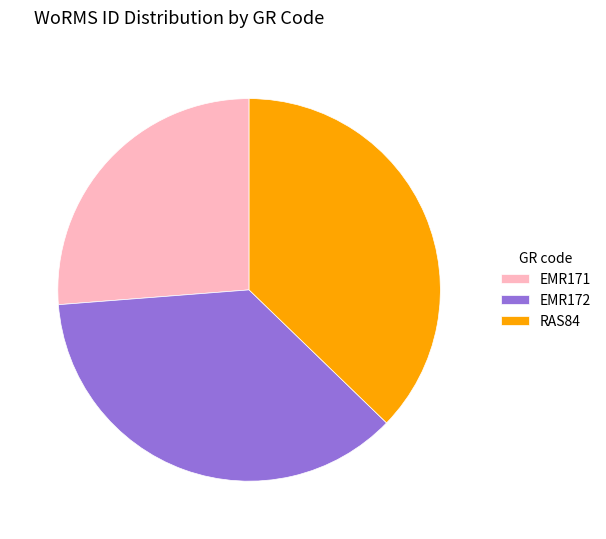

Combined, do EMR172 and RAS84 account for over 50%?

Yes